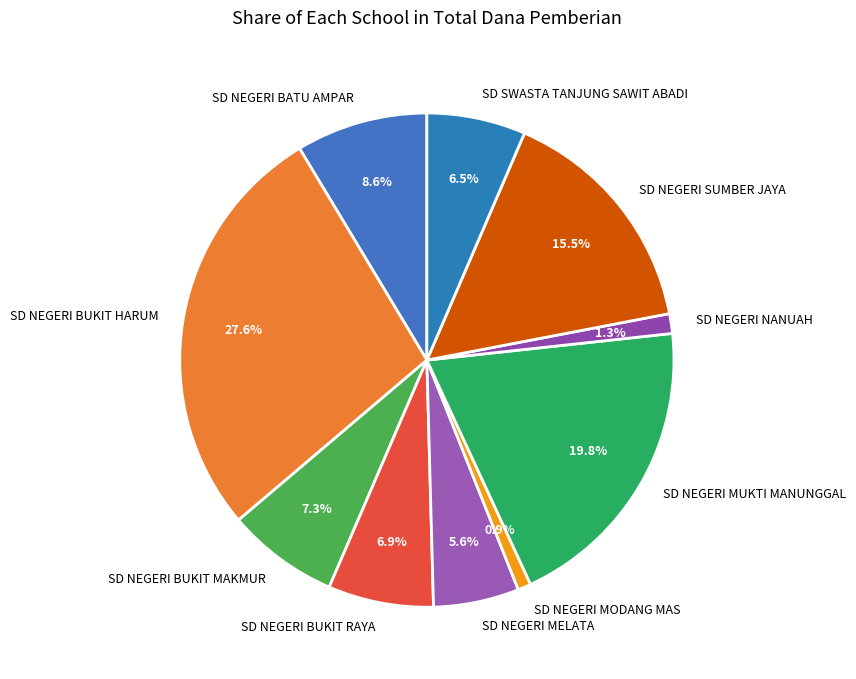

What percentage do SD NEGERI MELATA and SD NEGERI NANUAH together represent?

6.9%